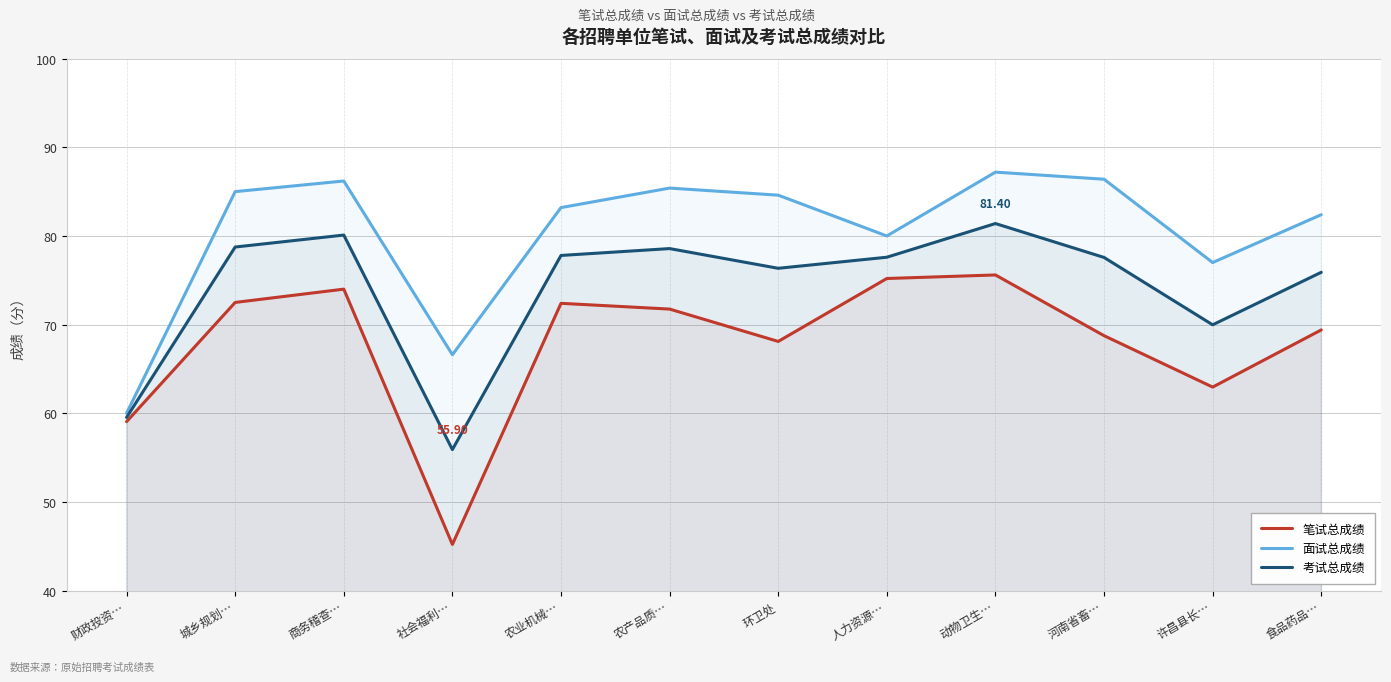

How many lines are shown in the chart?

3